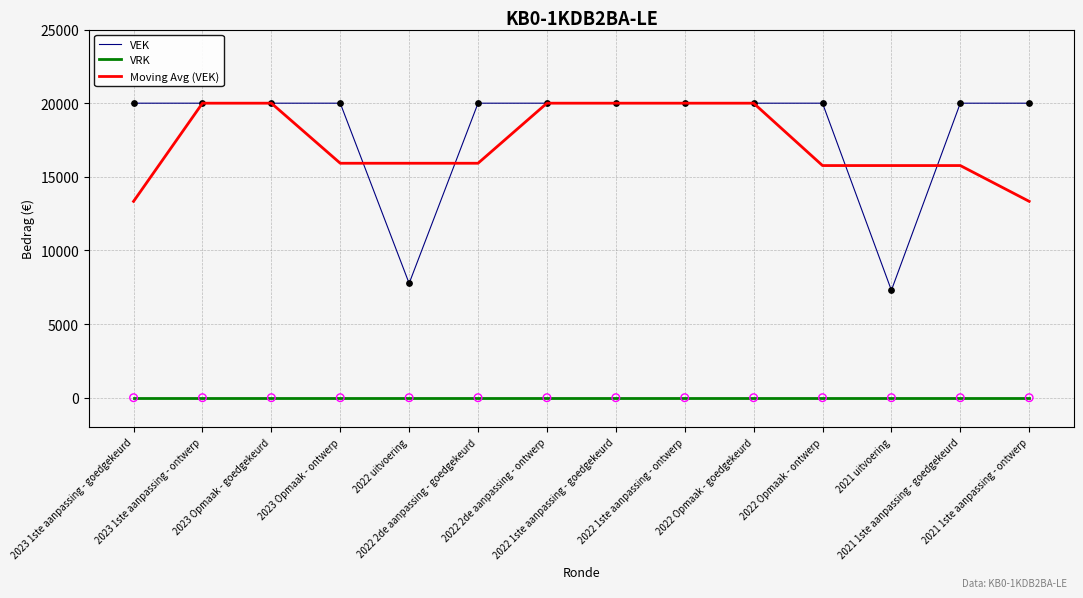

What is the total value across all series at 2021 uitvoering?

23058.7